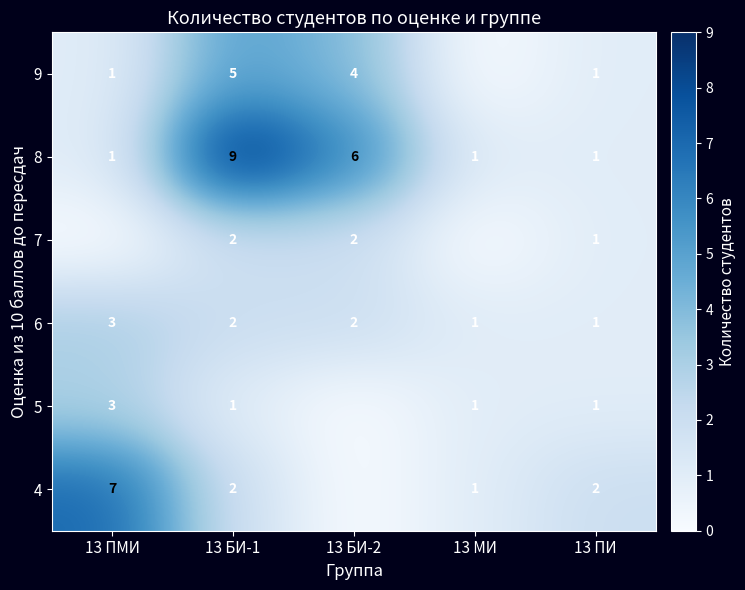

At which category does the chart reach its peak across all series?

13 БИ-1